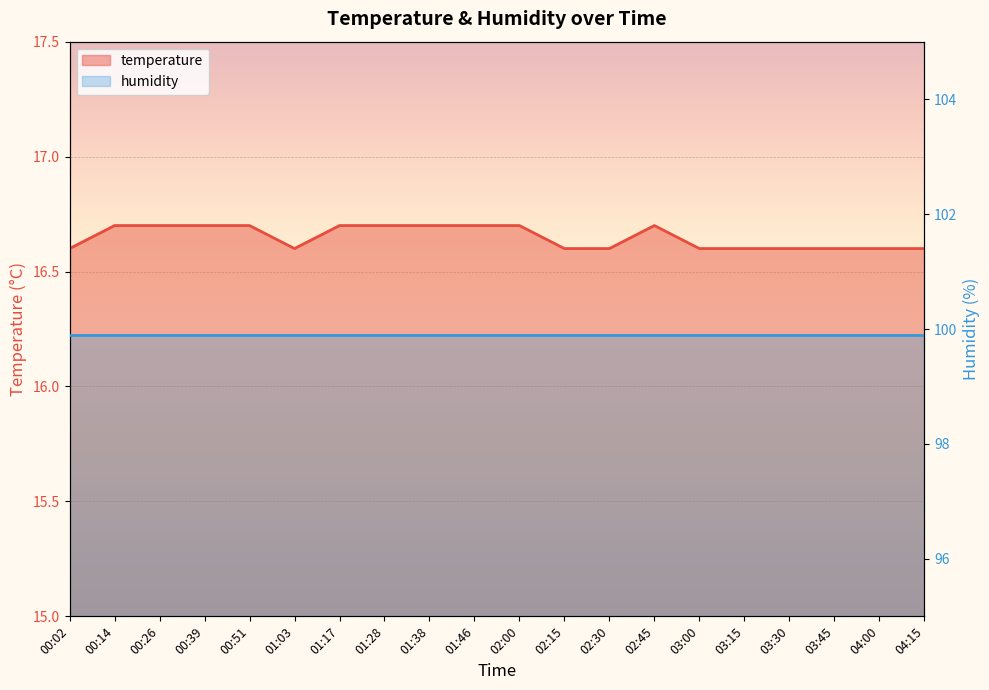

What is the smallest value displayed?

16.6